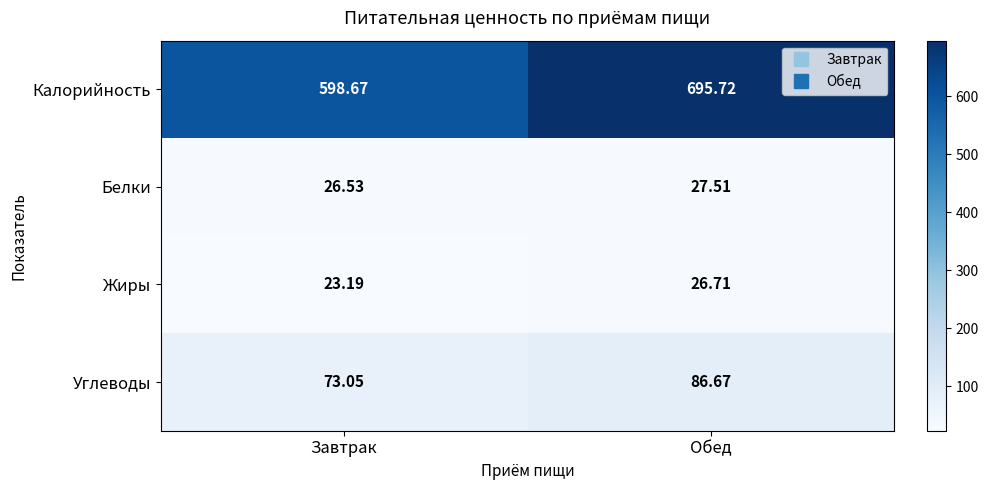

Which series has the largest range (max minus min)?

Калорийность